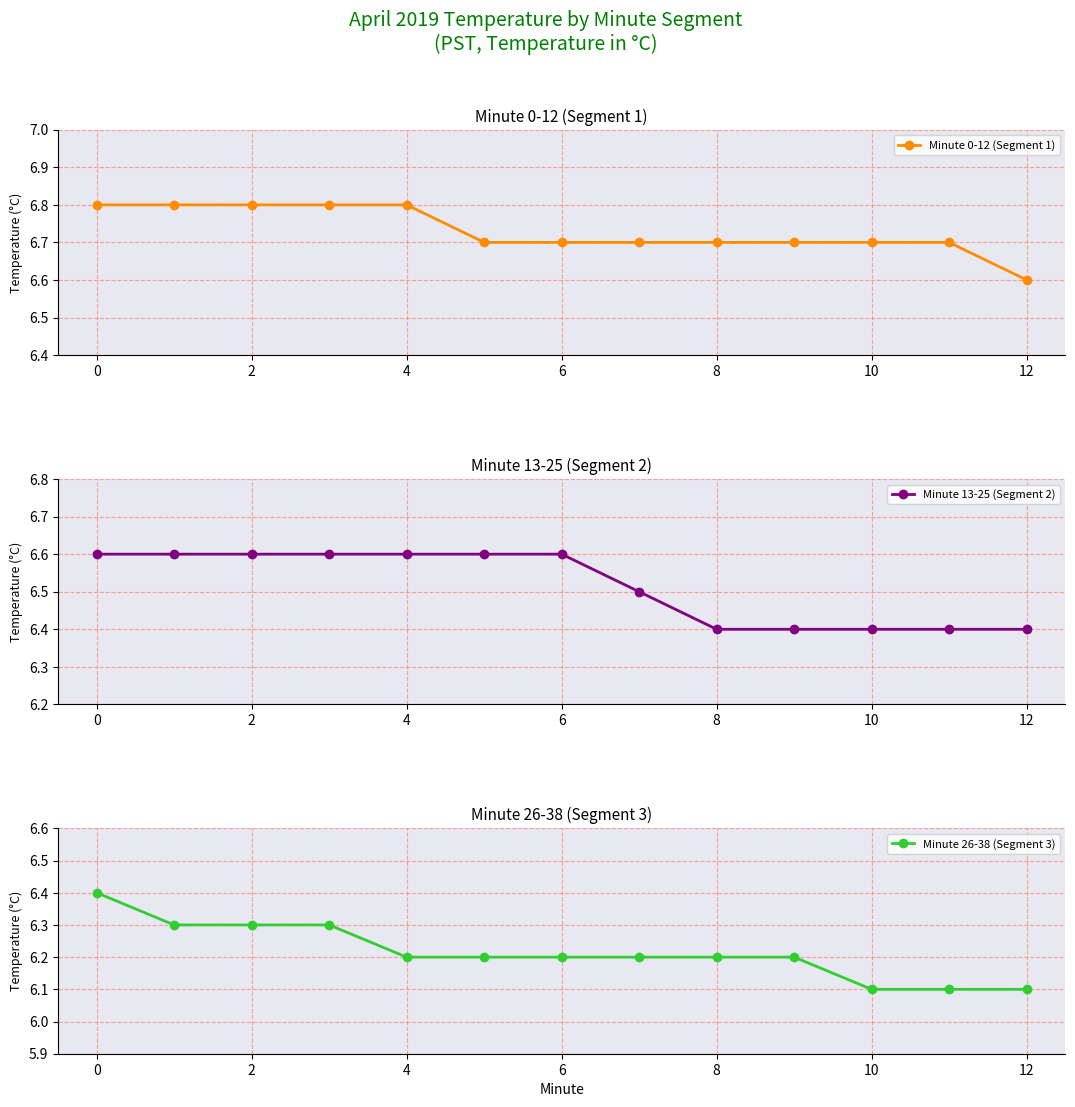

The Minute 0-12 (Segment 1) series shows 6.7 at 6. True or false?

True